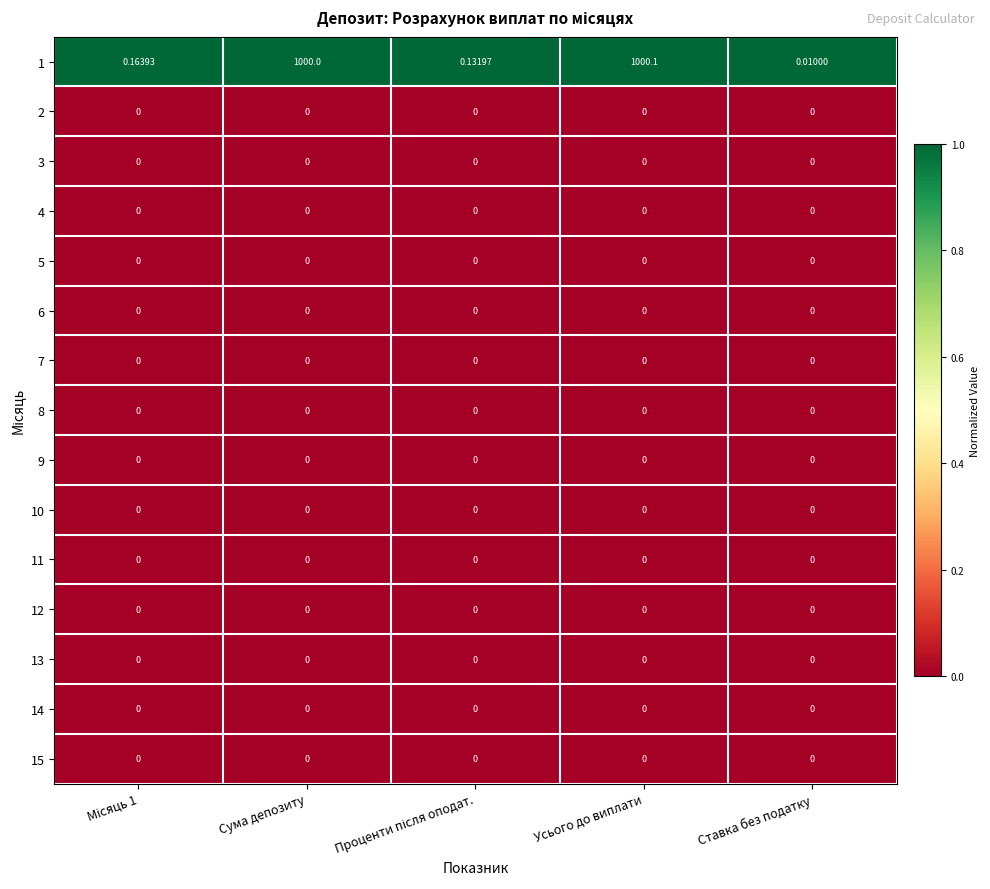

At which category does the chart reach its peak across all series?

Усього до виплати